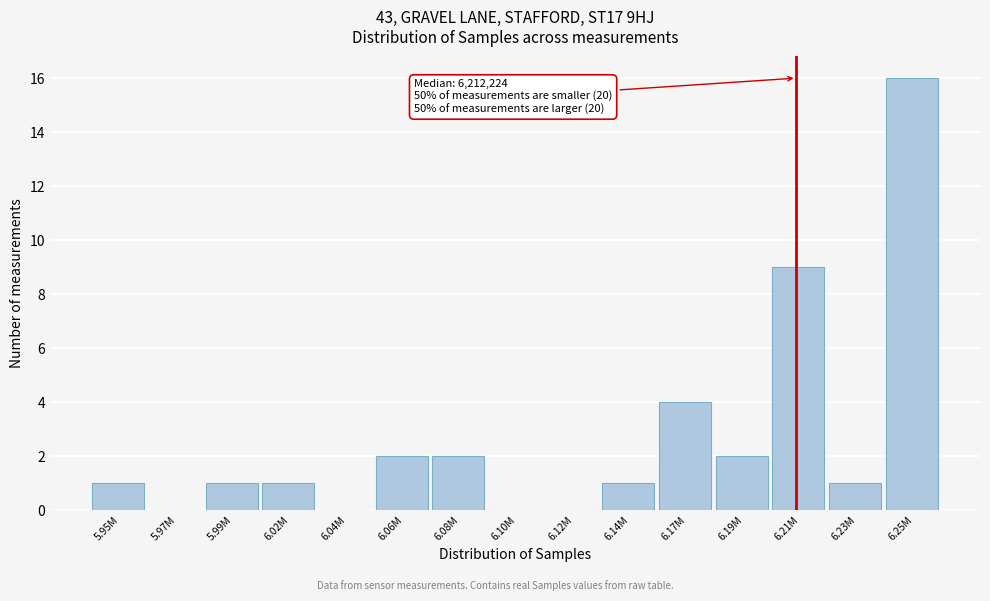

Reading right to left, what are all the values shown in this chart?

6.25M=16	6.23M=1	6.21M=9	6.19M=2	6.17M=4	6.14M=1	6.12M=0	6.10M=0	6.08M=2	6.06M=2	6.04M=0	6.02M=1	5.99M=1	5.97M=0	5.95M=1